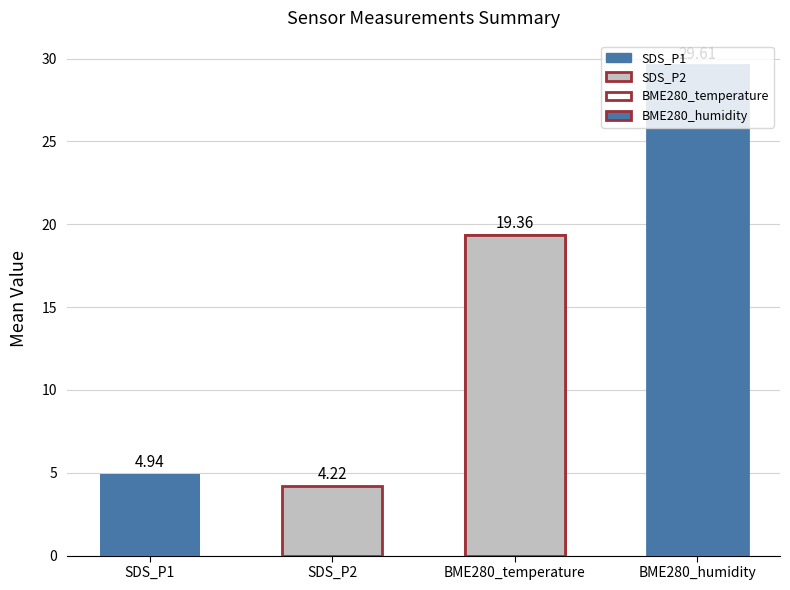

List the series in order of their peak value, lowest first.

SDS_P2, SDS_P1, BME280_temperature, BME280_humidity